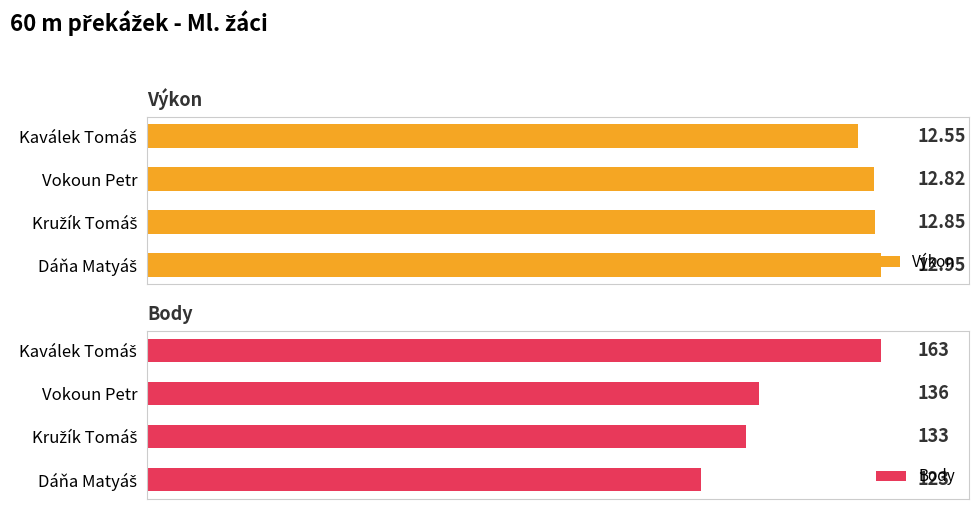

What are all the series names shown in the legend?

Výkon, Body